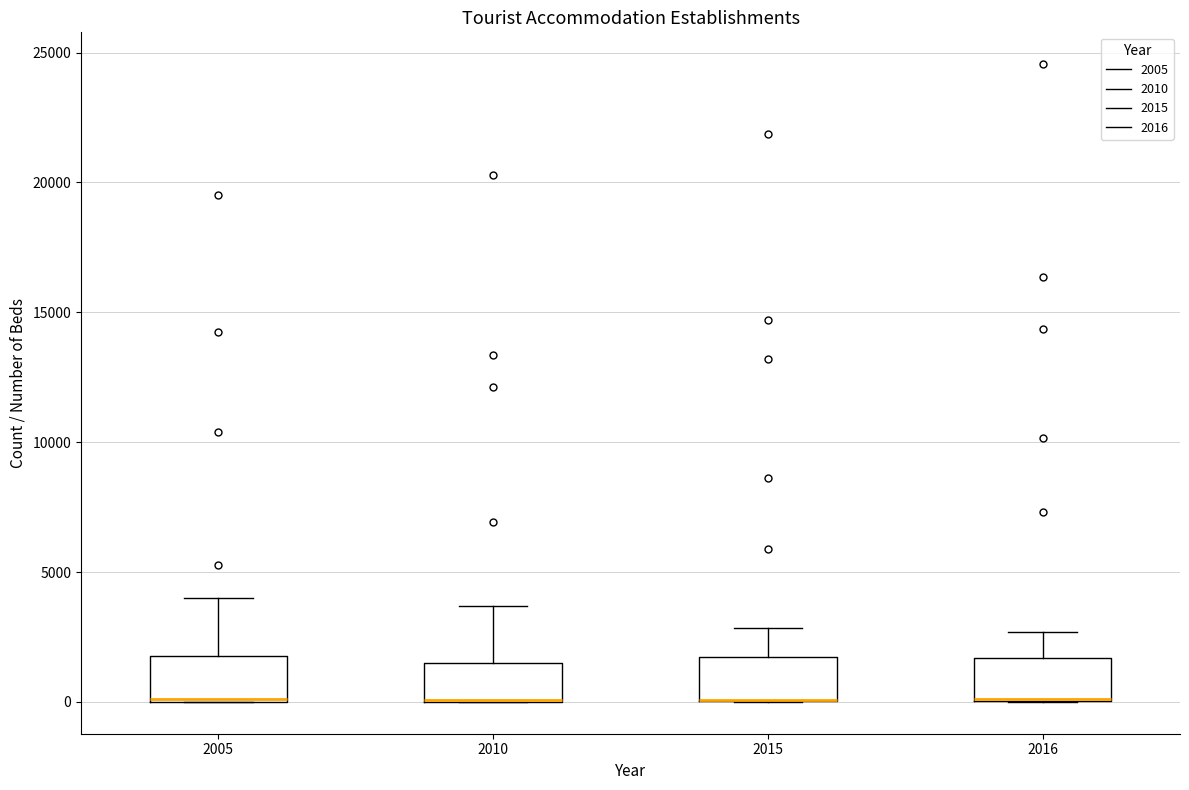

Where is the lower edge of the box at x = 2015 on the y-axis? The values are not printed on the chart, so give them approximately, as read against the axis.

0